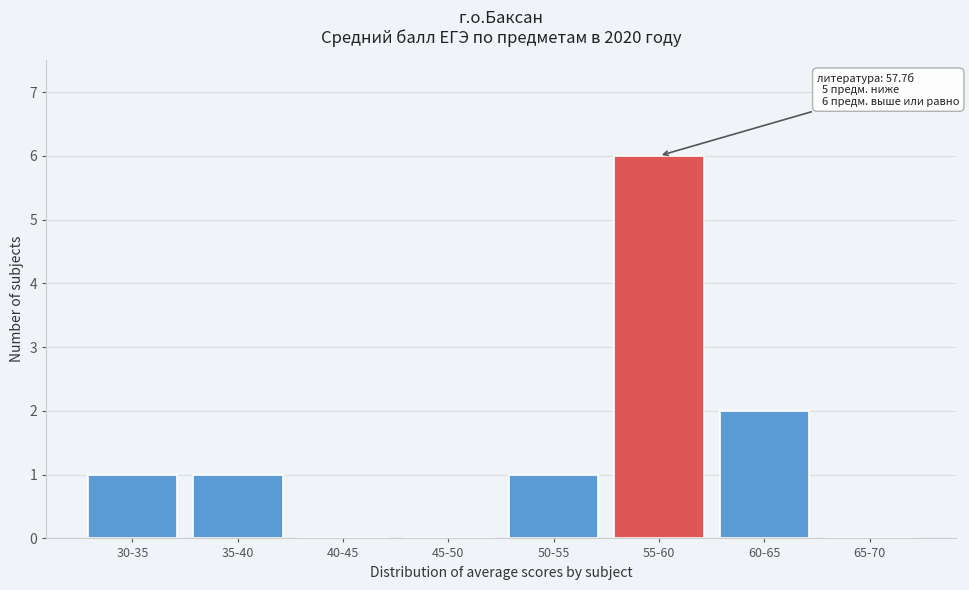

Reading left to right, what are all the values shown in this chart?

30-35=1	35-40=1	40-45=0	45-50=0	50-55=1	55-60=6	60-65=2	65-70=0